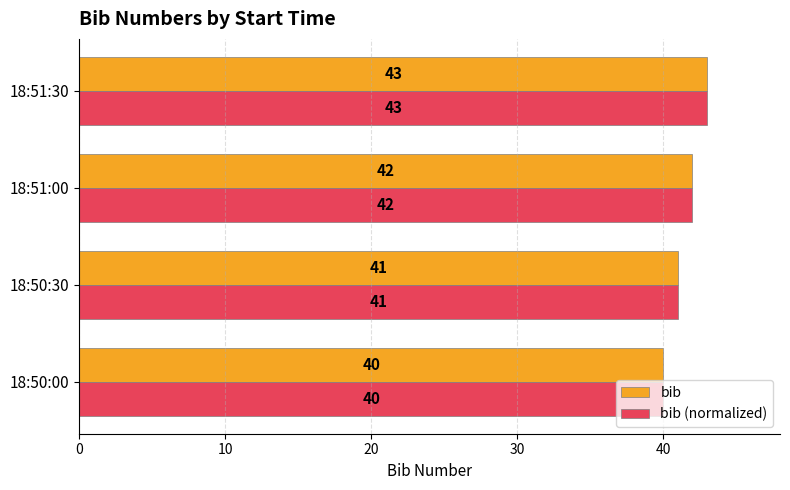

What value does the bib (normalized) series have at 18:51:00?

42